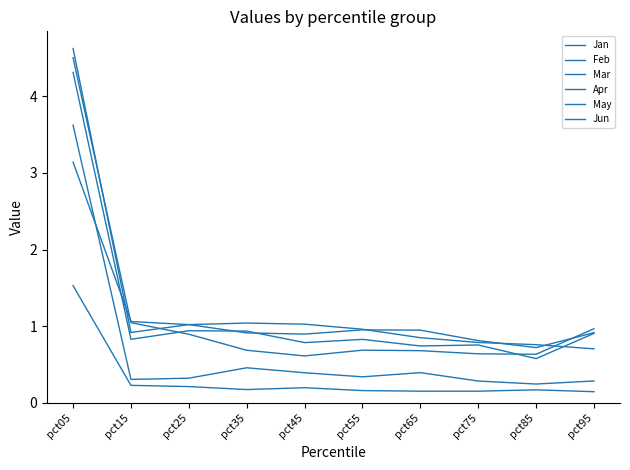

The value of Mar at pct85 is 0.2. True or false?

True